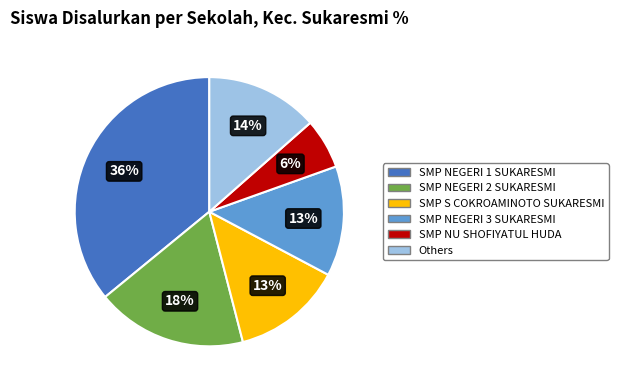

To the nearest percent, what percentage of the pie is SMP S COKROAMINOTO SUKARESMI?

13%